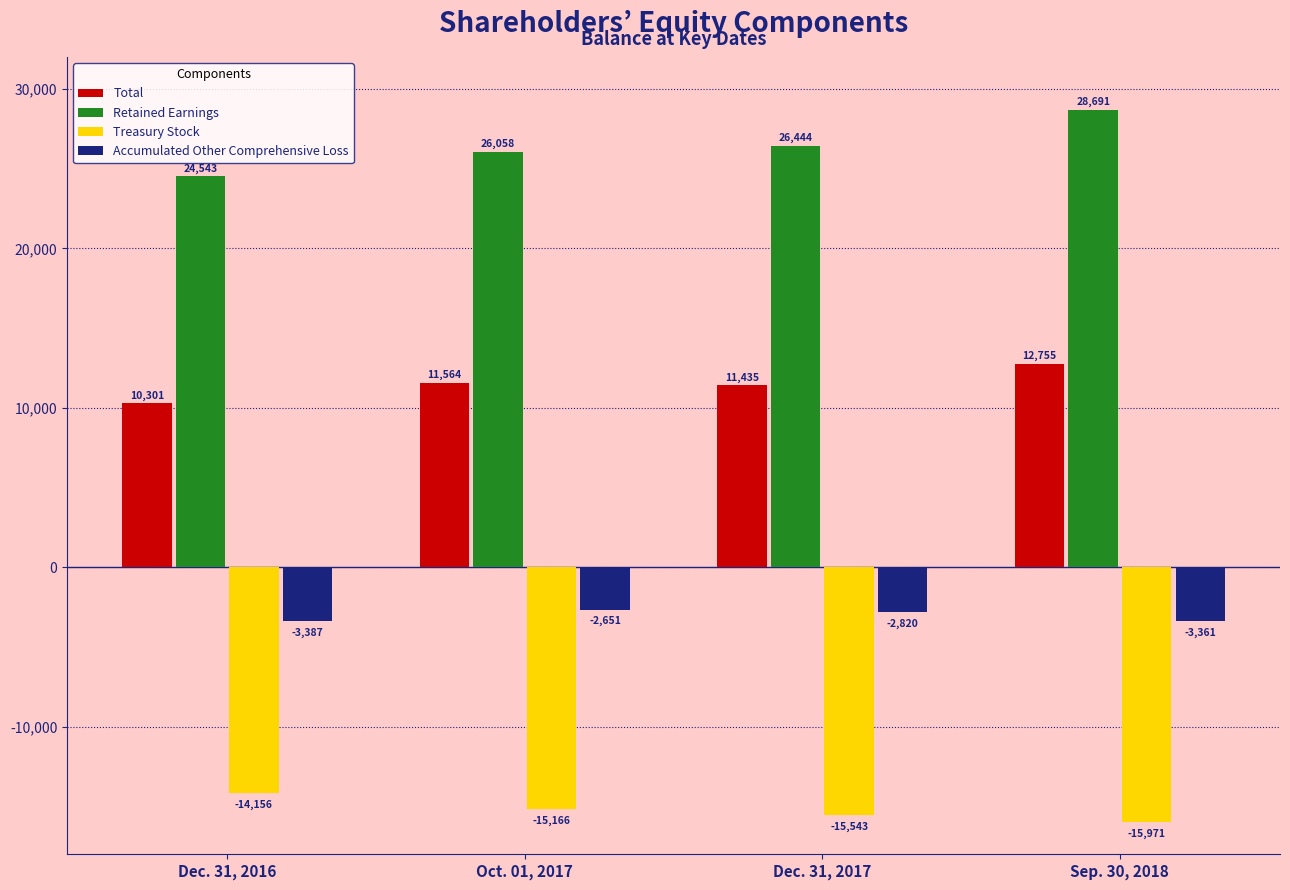

Which category has the highest value in the Accumulated Other Comprehensive Loss series?

Oct. 01, 2017